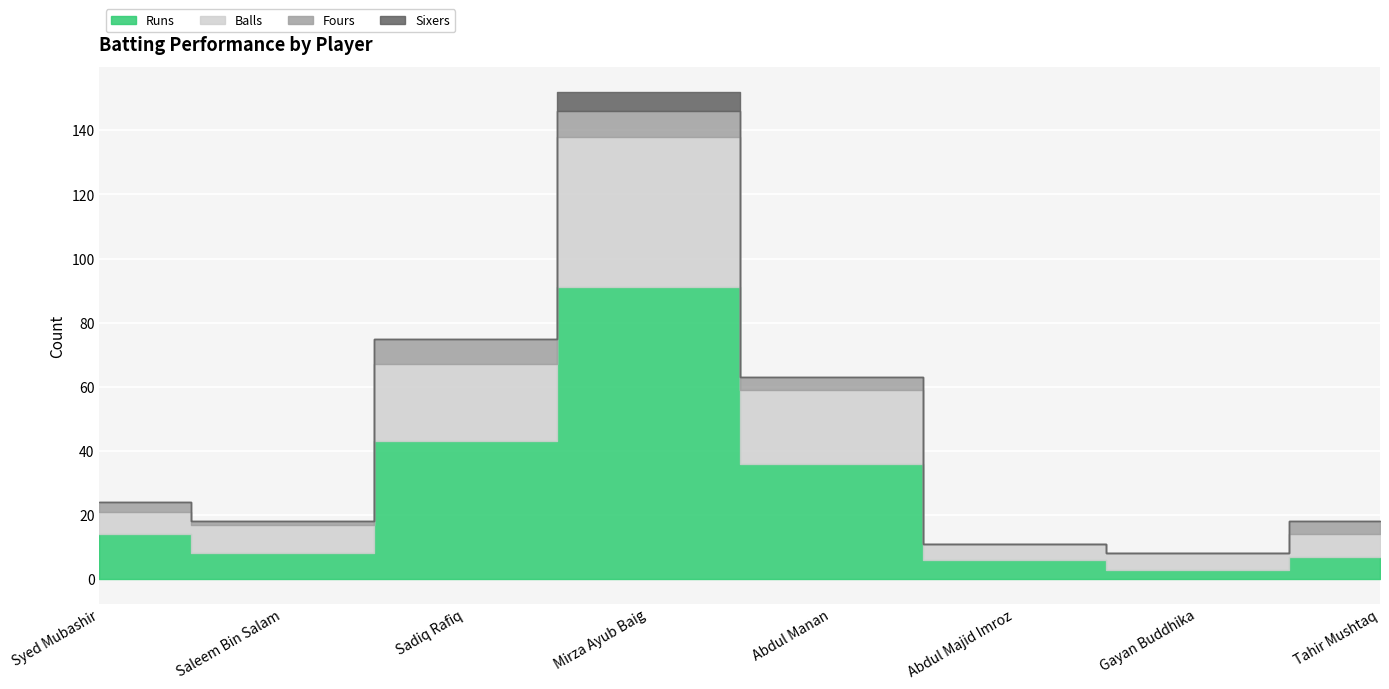

What is the label of the 6th point from the left?

Abdul Majid Imroz